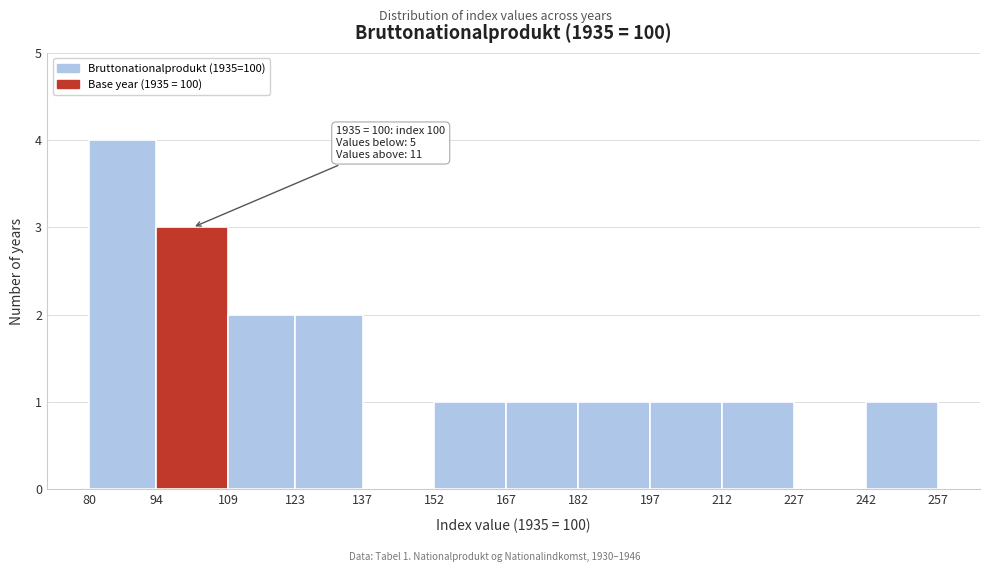

Which range on the x-axis has the tallest bar?

80 to 94